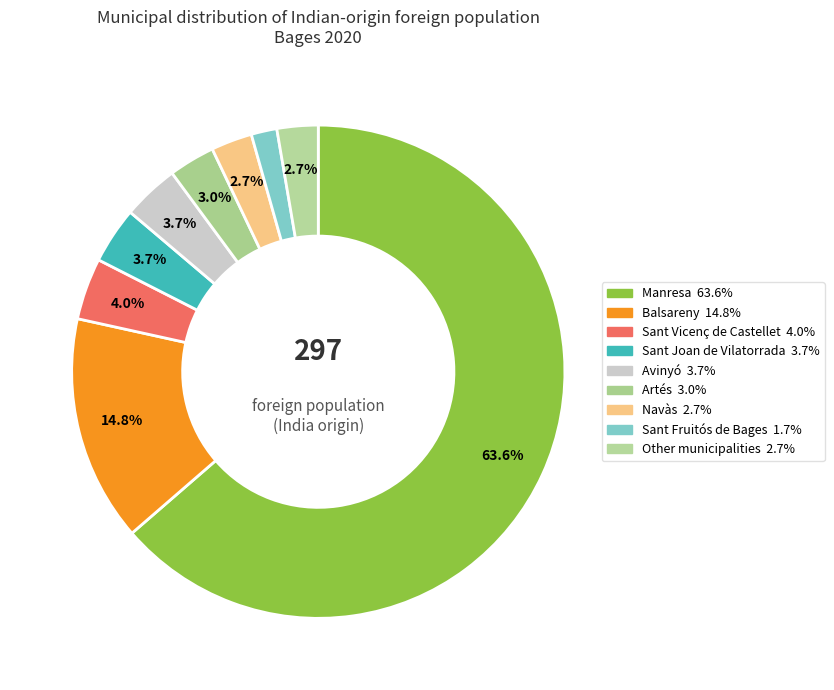

How many segments does this pie chart have?

9